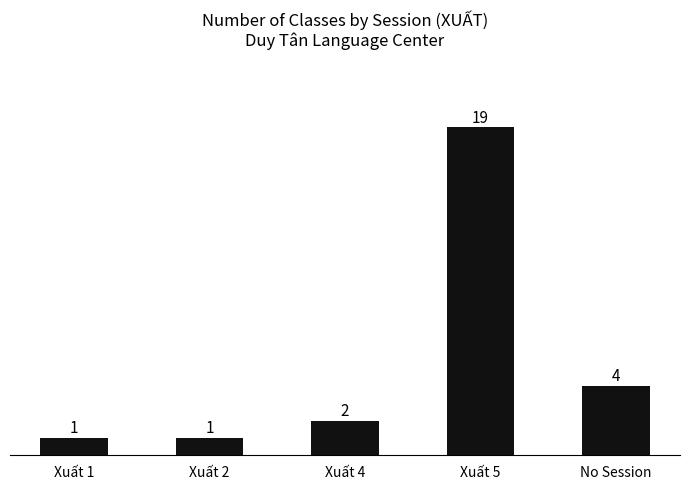

How many series are shown in this chart?

1